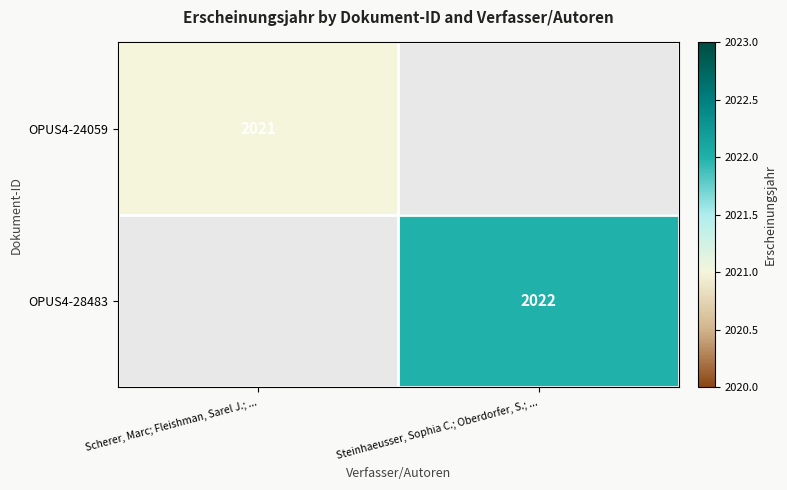

The OPUS4-24059 series shows 2021 at Scherer, Marc; Fleishman, Sarel J.; .... True or false?

True